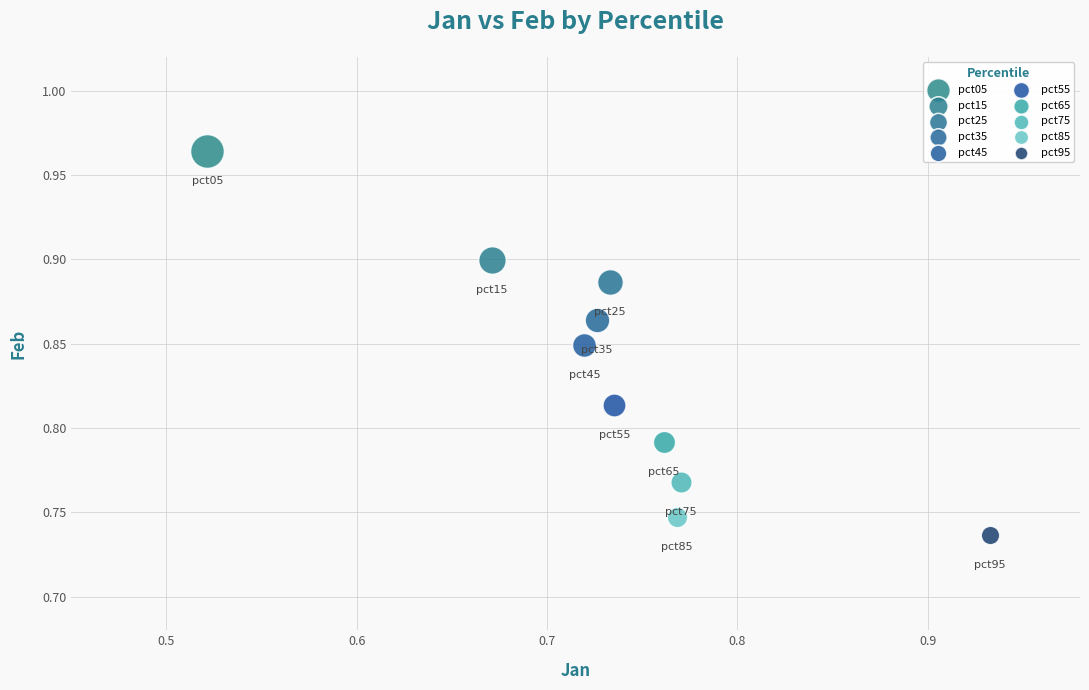

What are all the series names shown in the legend?

pct05, pct15, pct25, pct35, pct45, pct55, pct65, pct75, pct85, pct95